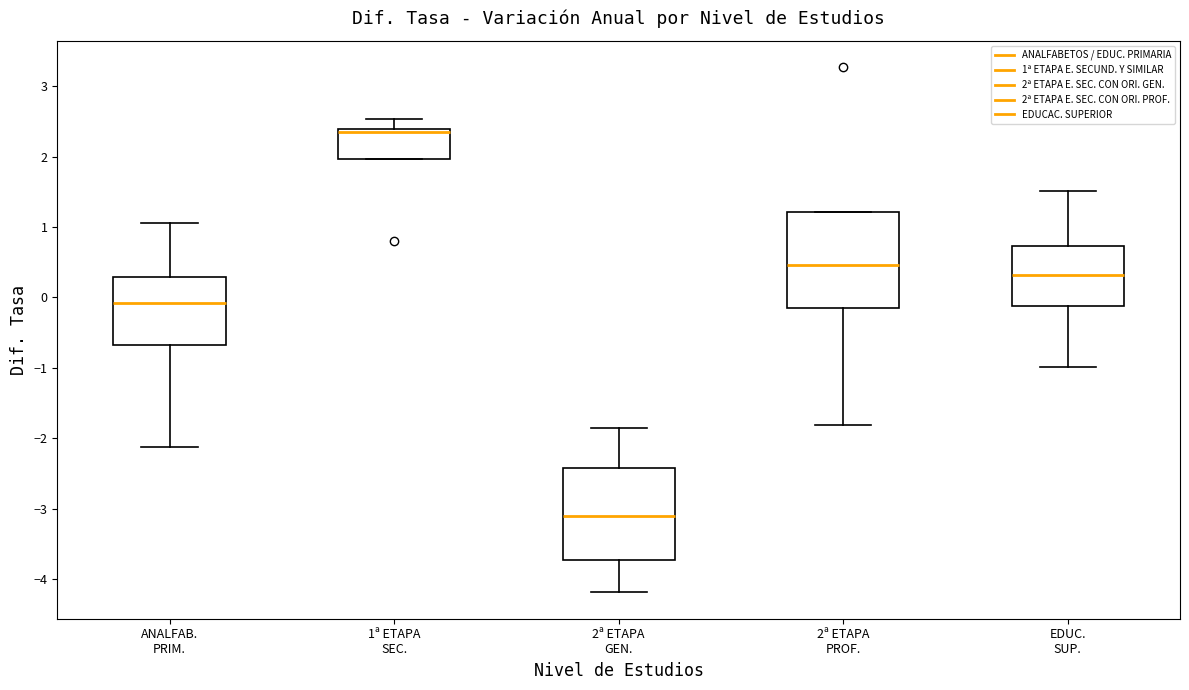

Where is the lower edge of the box for ANALFAB. PRIM. on the y-axis? The values are not printed on the chart, so give them approximately, as read against the axis.

-0.7